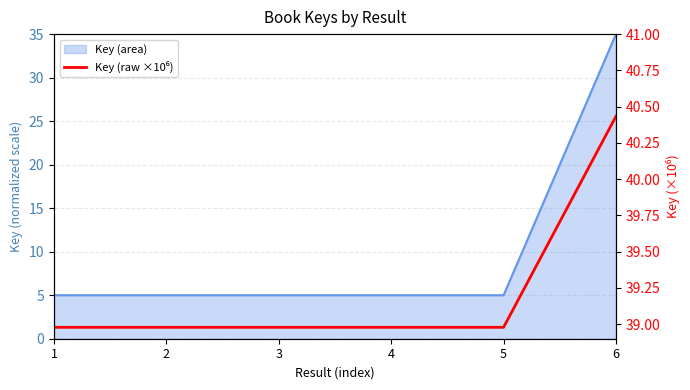

The value at 3 is 39.0. True or false?

True